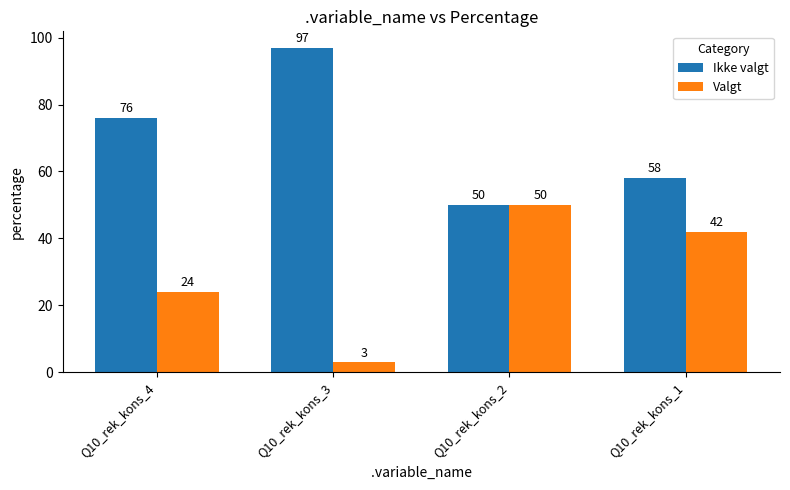

What is the maximum value shown in the chart?

97